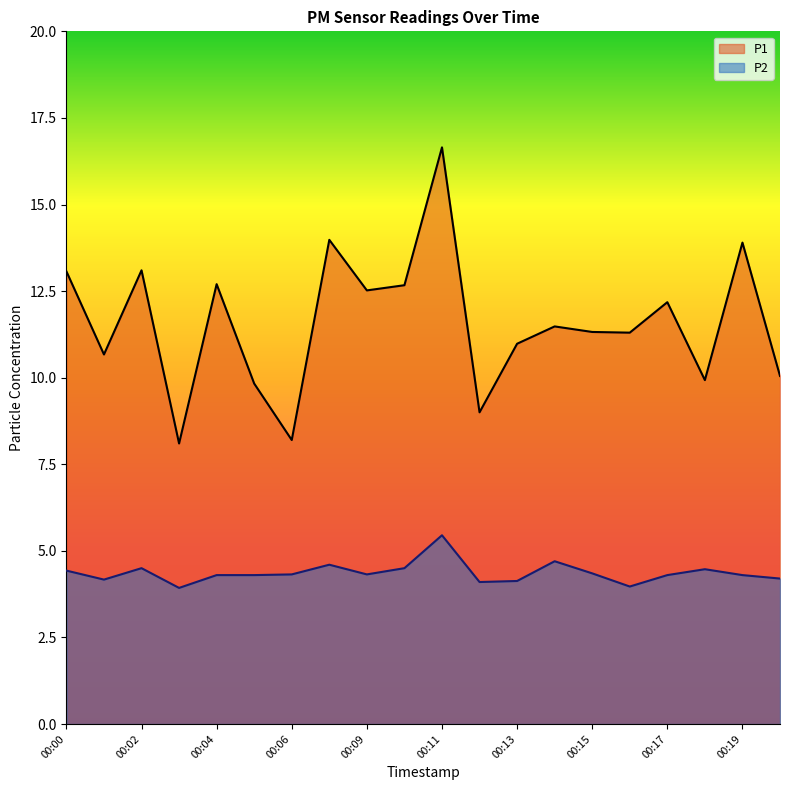

True or false: P2 and P1 cross at least once.

False